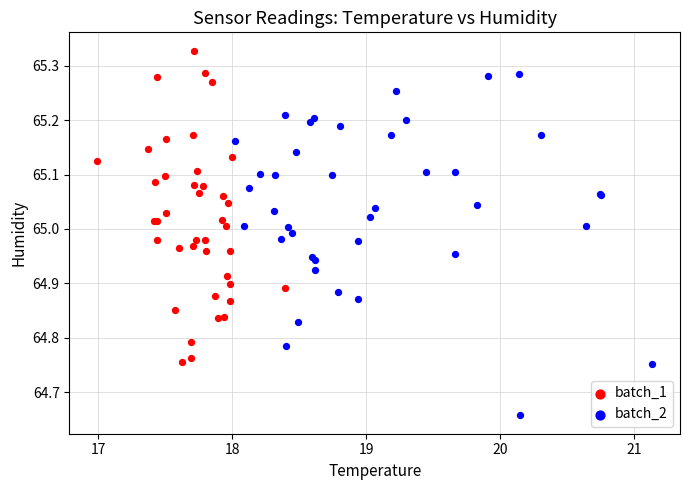

Which series has the largest Y range (max minus min)?

batch_2